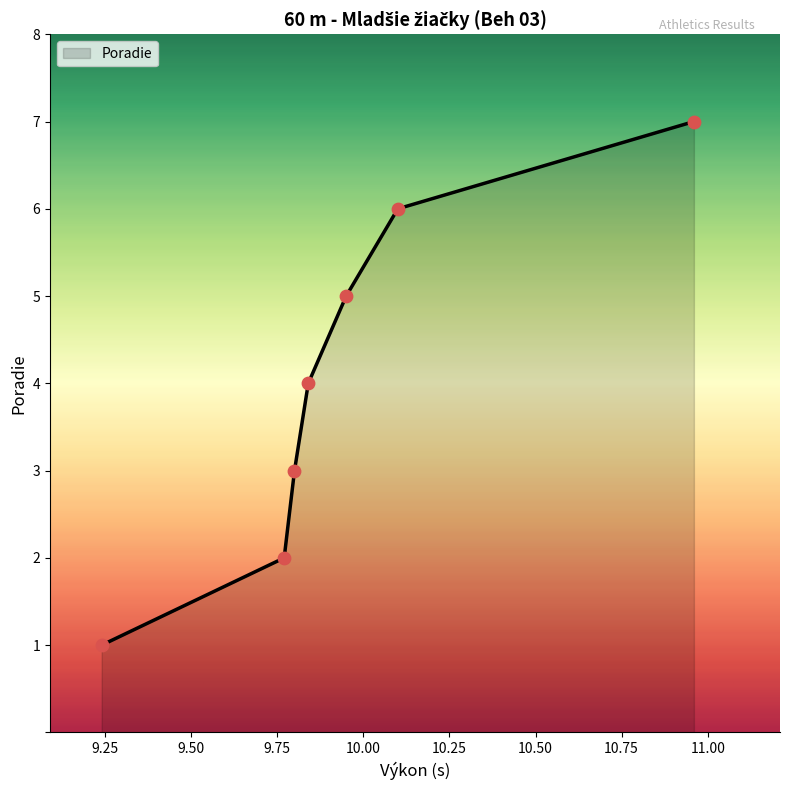

What is the difference between the second highest and minimum values?

5